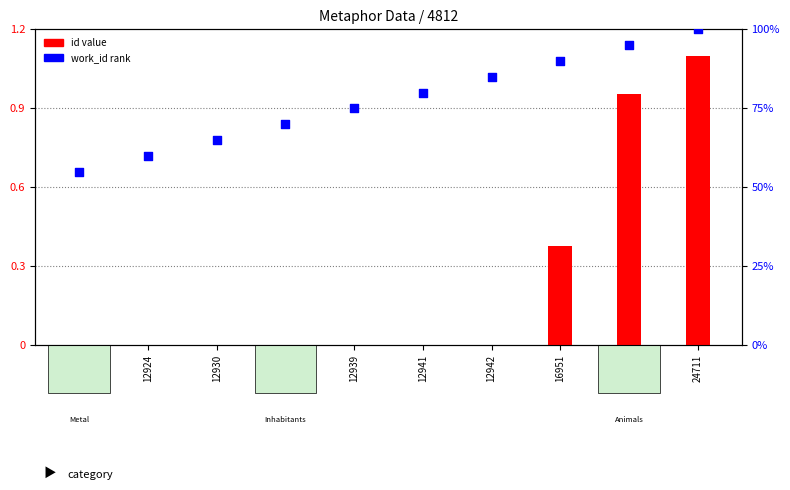

Is the value of work_id (rank) at 12941 greater than the value of id (norm) at 12922?

Yes